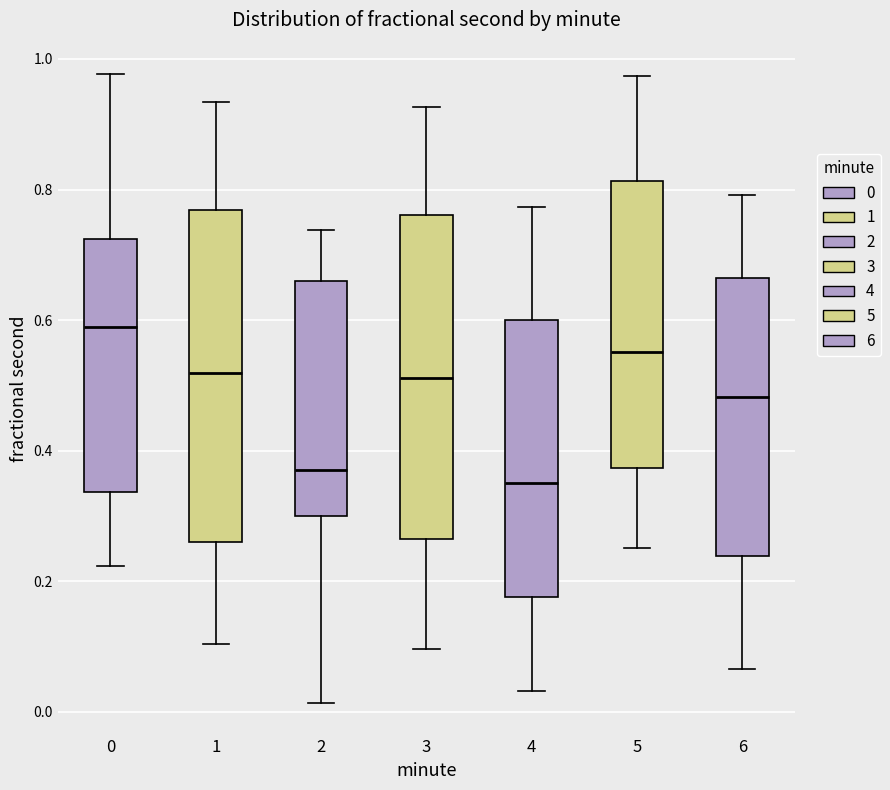

Where is the upper edge of the box at x = 3 on the y-axis? The values are not printed on the chart, so give them approximately, as read against the axis.

0.76